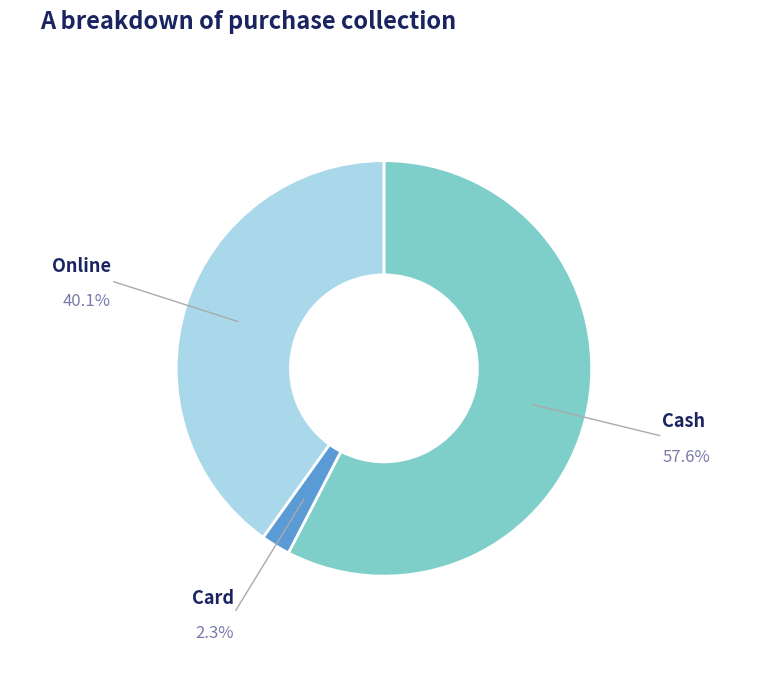

Is there a majority slice in this chart?

Yes